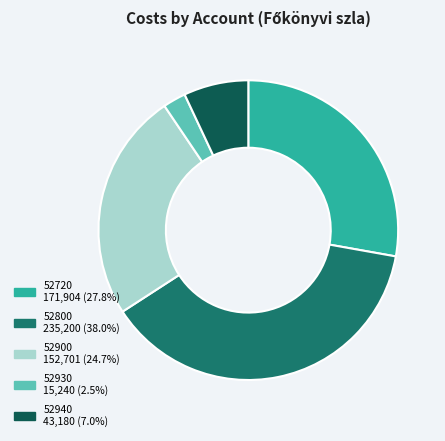

True or false: 52940 accounts for 16% of the total.

False